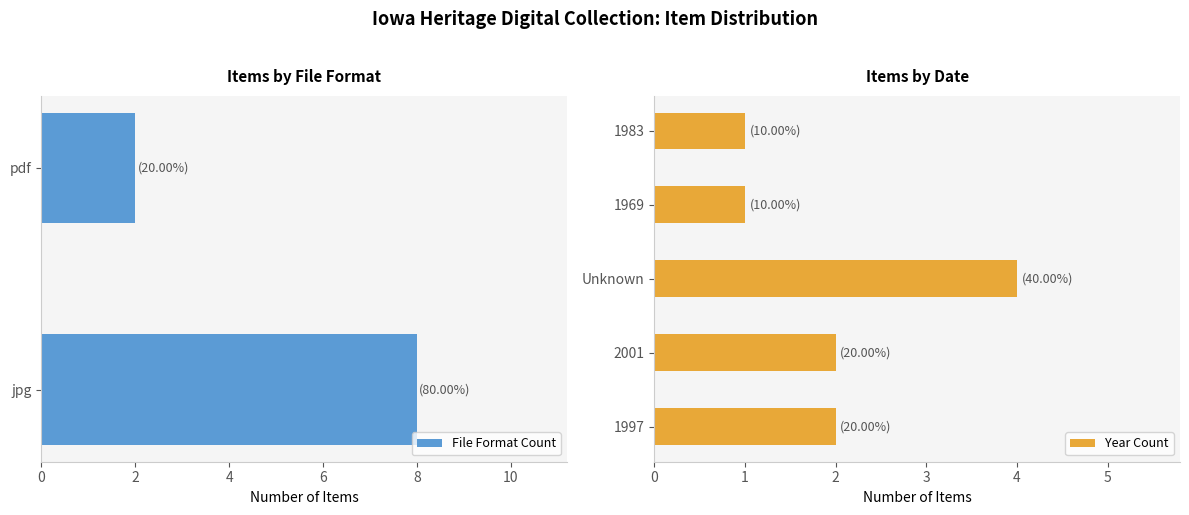

Where is the data nearest to the value 5?

jpg